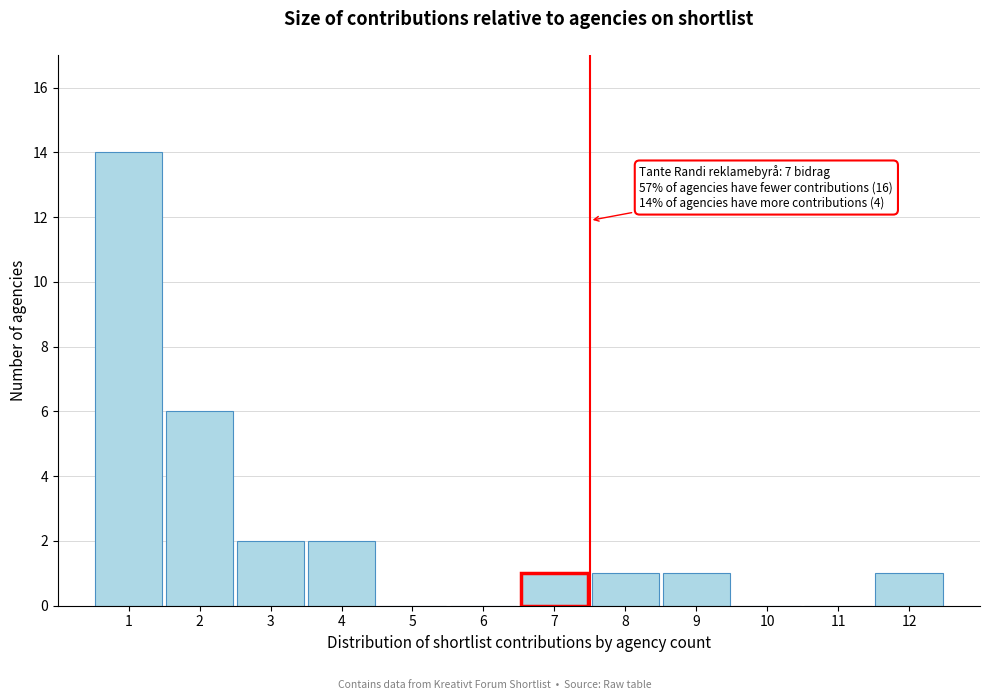

Which range on the x-axis has the tallest bar?

0.5 to 1.5